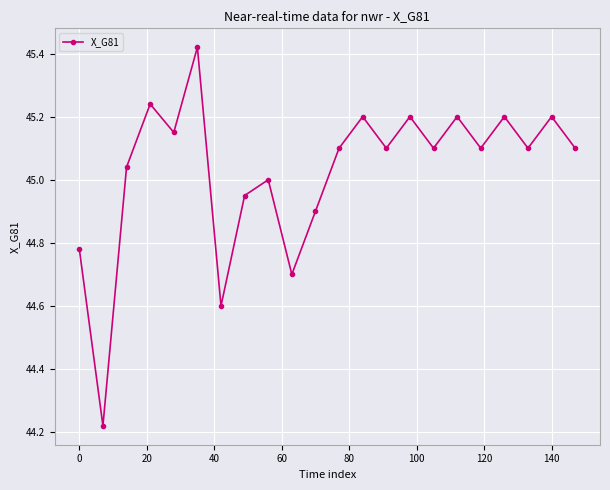

True or false: there are more than 1 points higher than both neighbors.

True